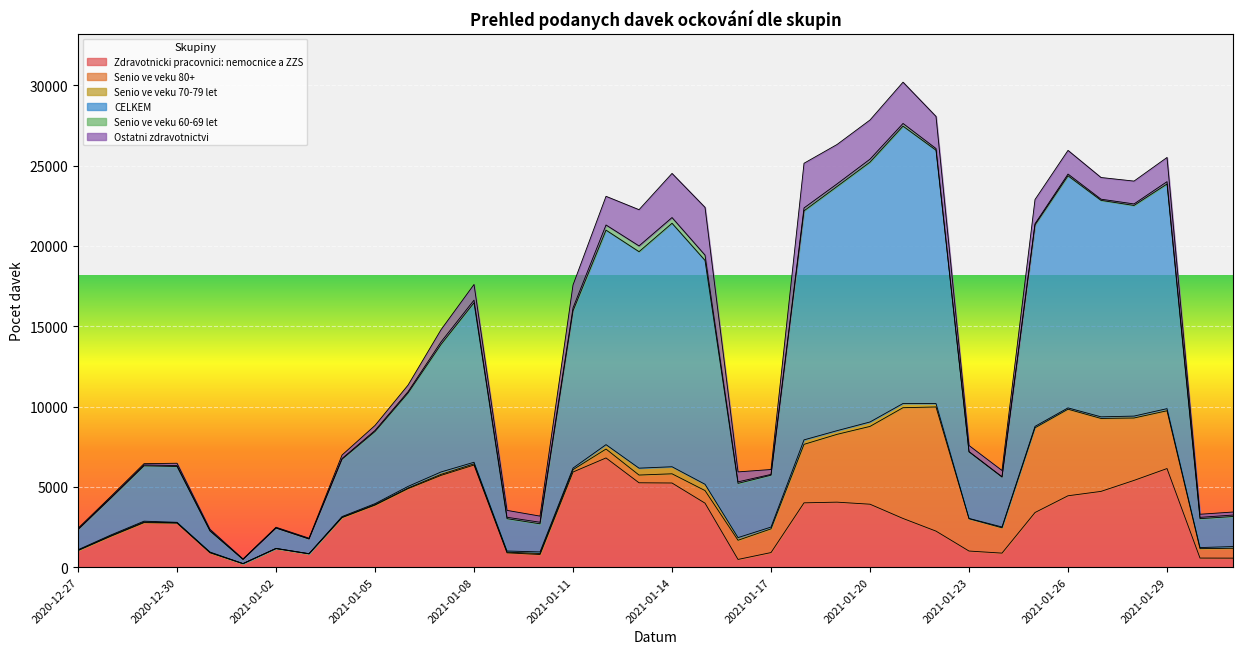

Which has a higher value, 2021-01-12 or 2020-12-28?

2021-01-12